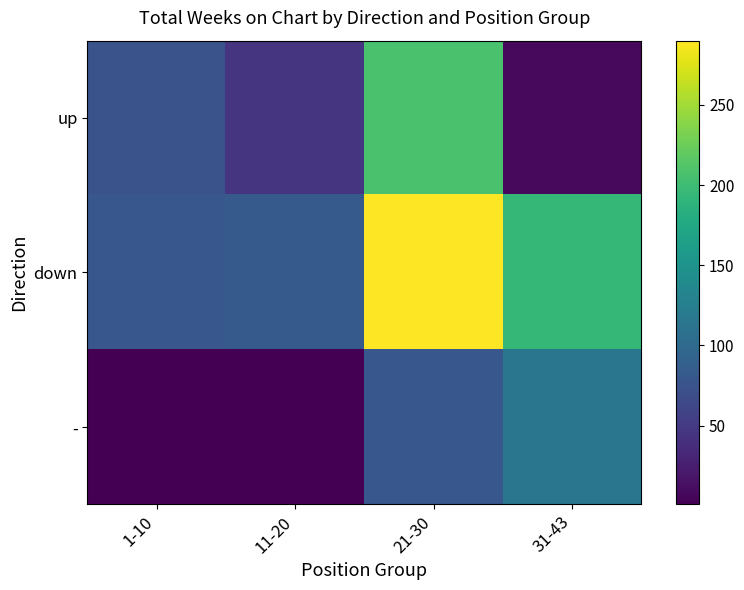

Which label corresponds to the smallest value in the chart?

1-10